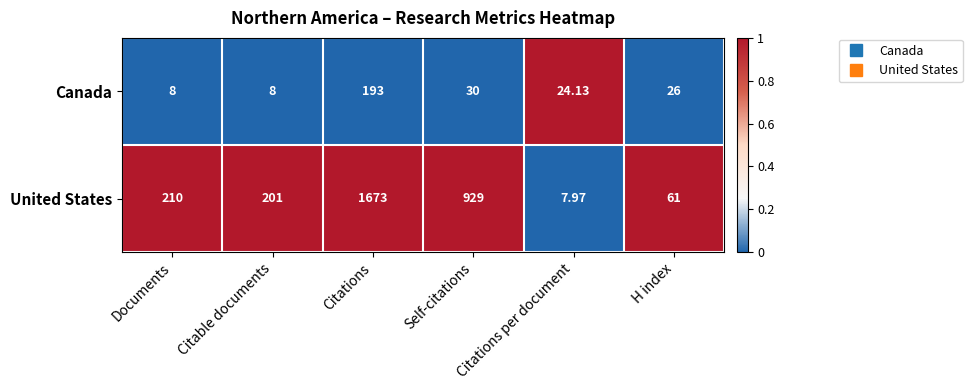

Which category has the lowest value across all series?

Citations per document